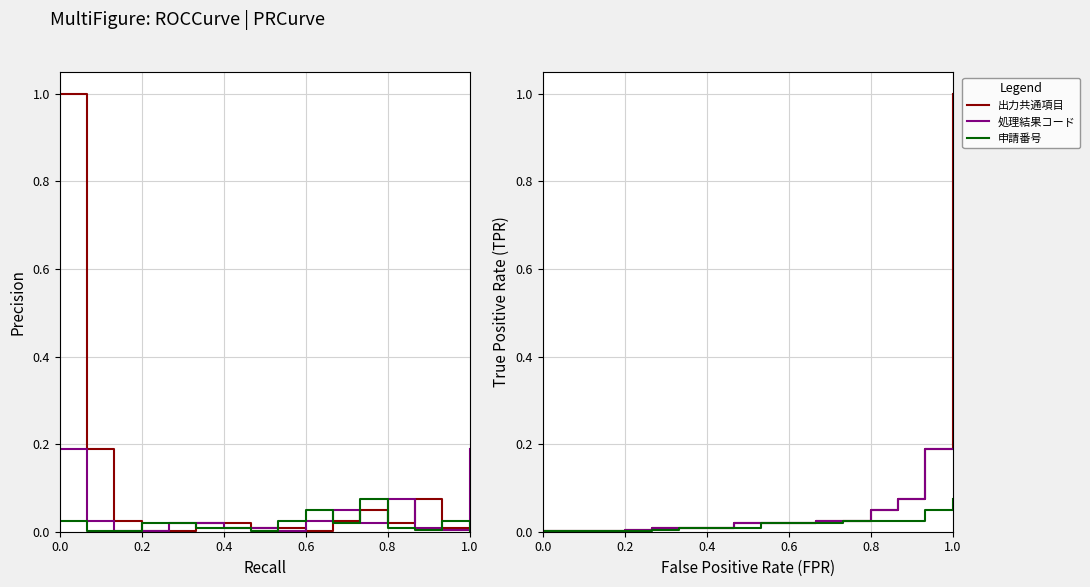

Is the value of 処理結果コード at 8 greater than the value of 出力共通項目 at 0.8?

Yes